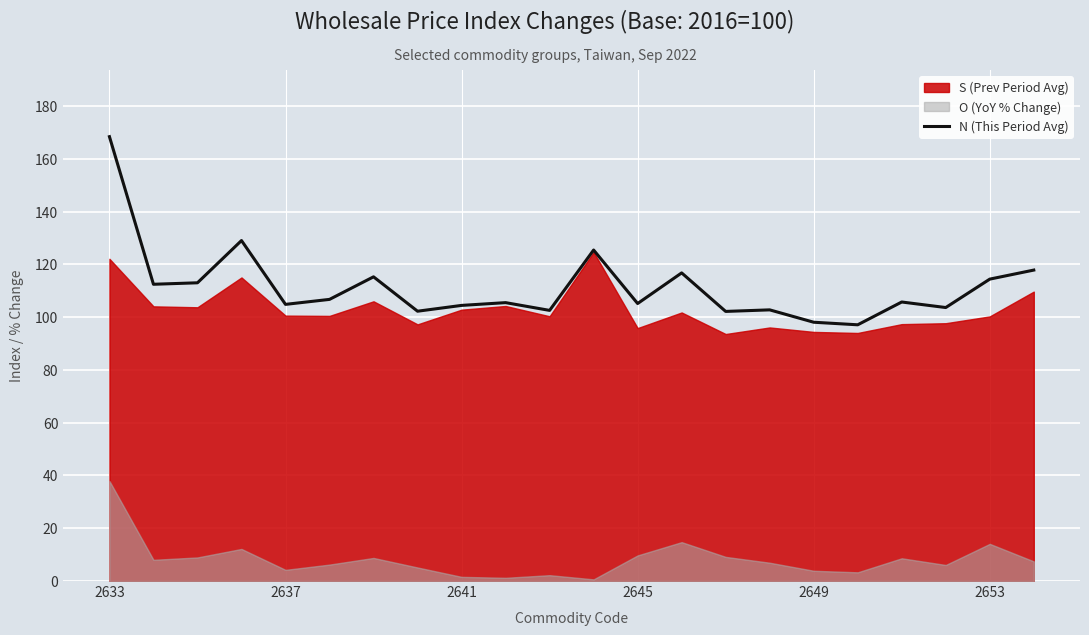

At which label does N (This Period Avg) reach its peak?

2633